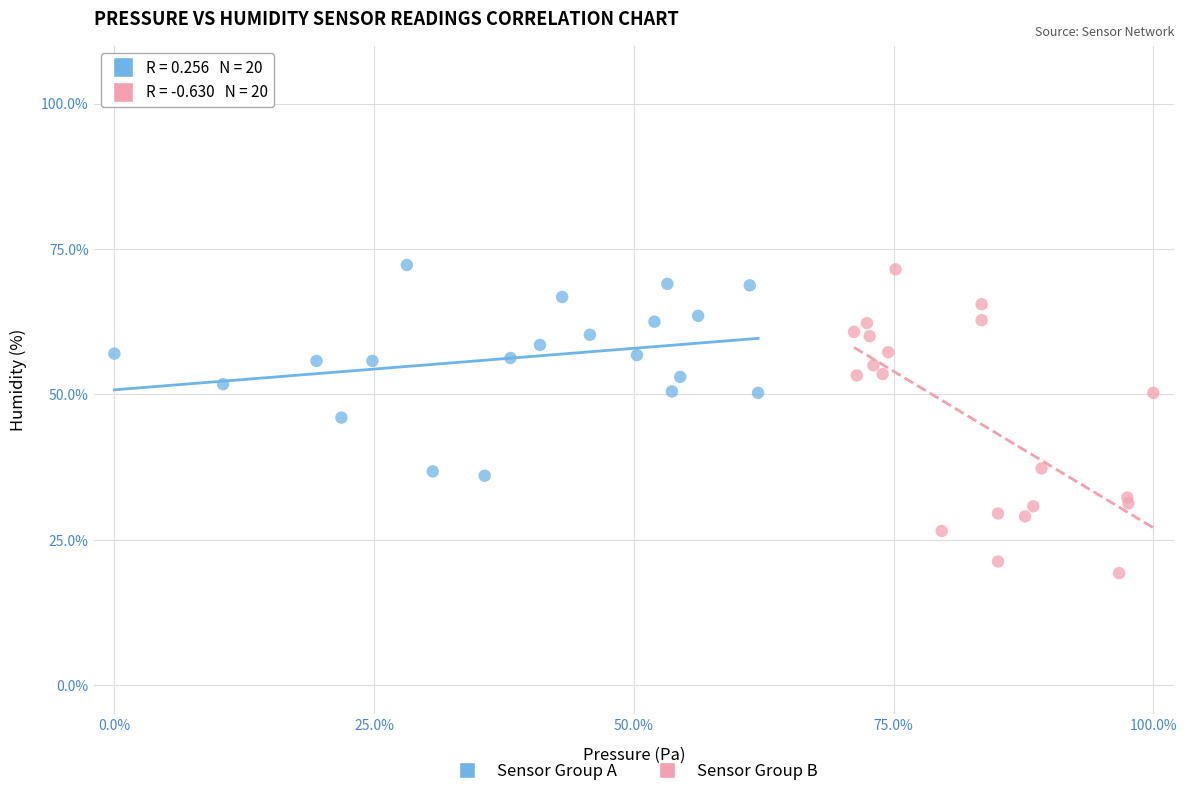

Which series has the widest spread of Y values?

Sensor Group B